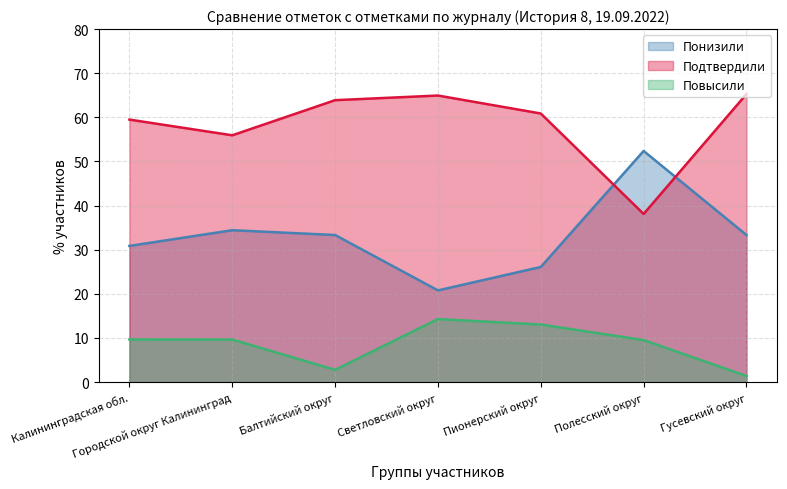

What is the value of the Подтвердили point at the 6th from the left?

38.1